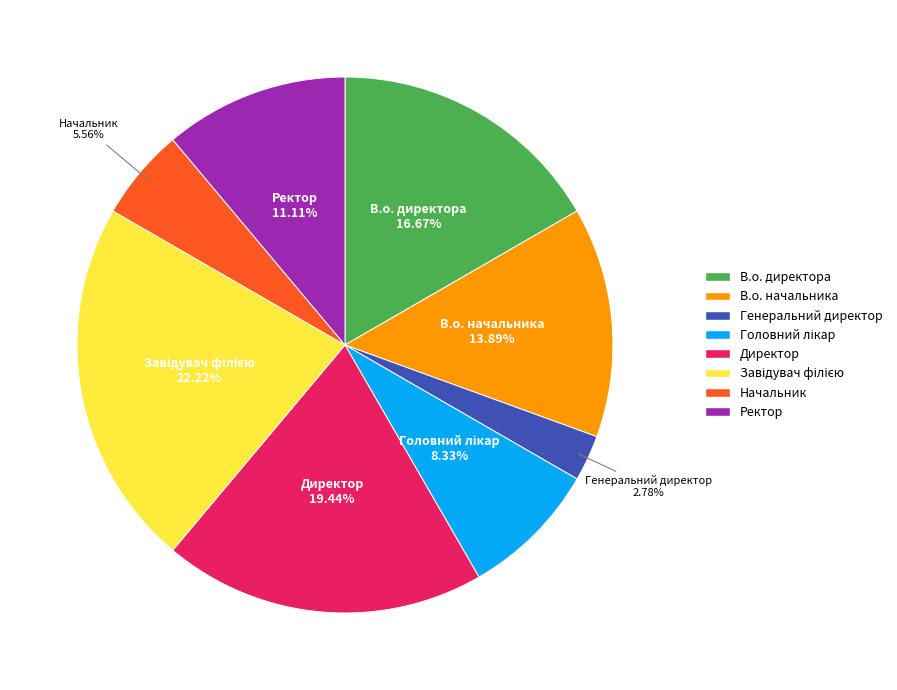

What is the smallest slice in the pie chart?

Генеральний директор